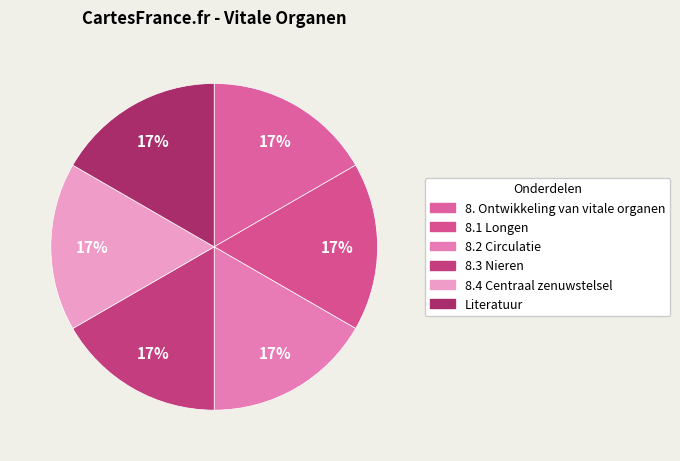

Approximately how many times larger is the value at 8. Ontwikkeling van vitale organen compared to 8.3 Nieren?

1.0